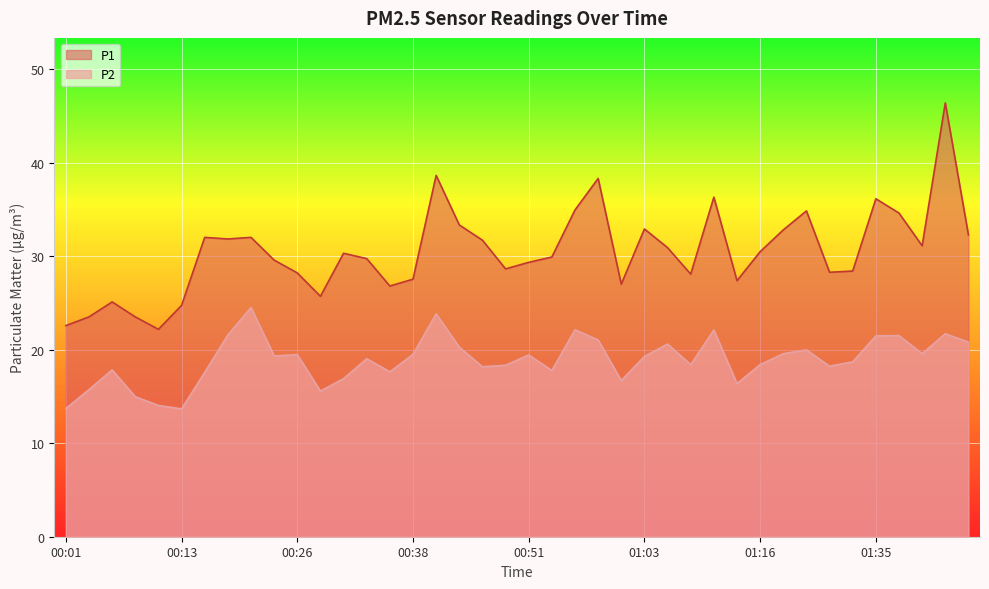

What is the lowest value of the P2 series?

13.7